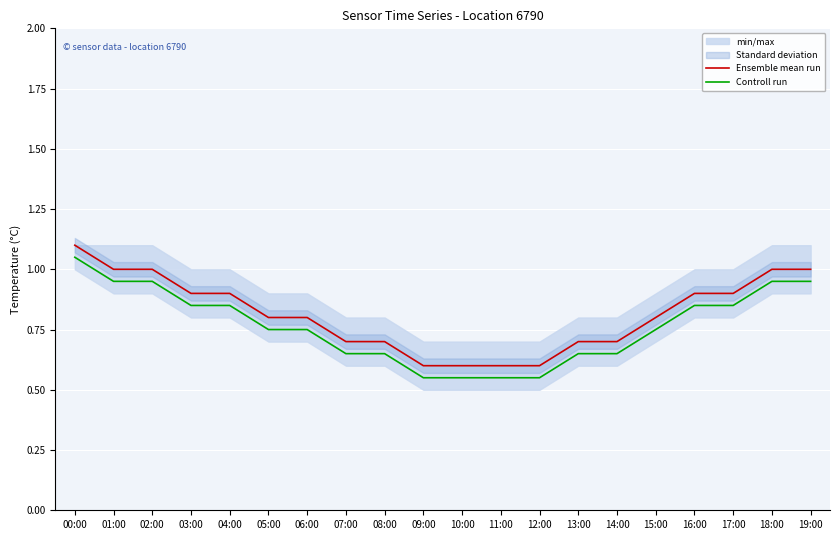

What is the difference between the Controll run values at 16:00 and 02:00?

0.1